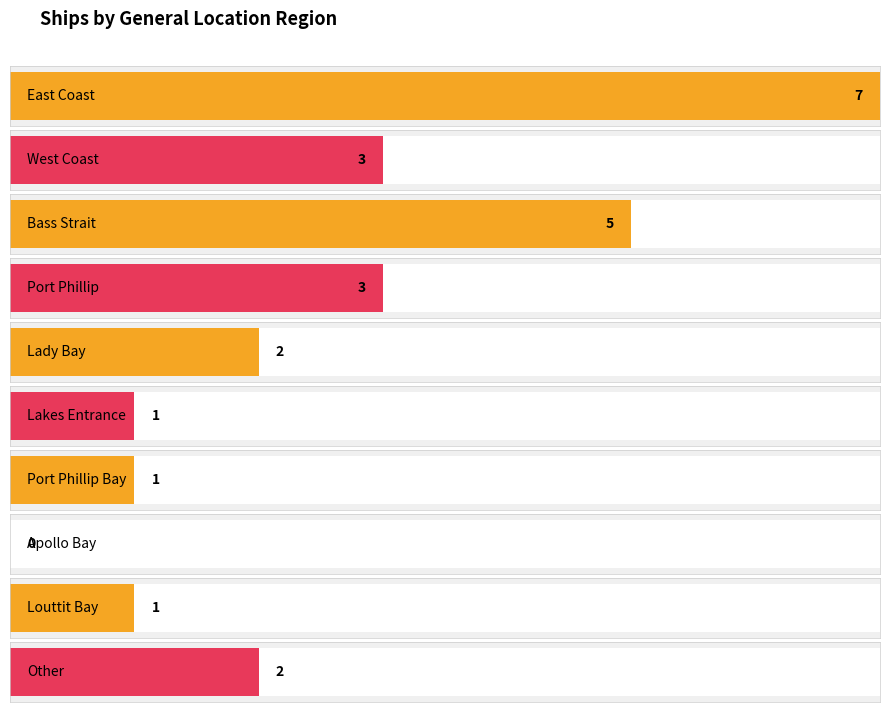

The value at Lady Bay is 2. True or false?

True